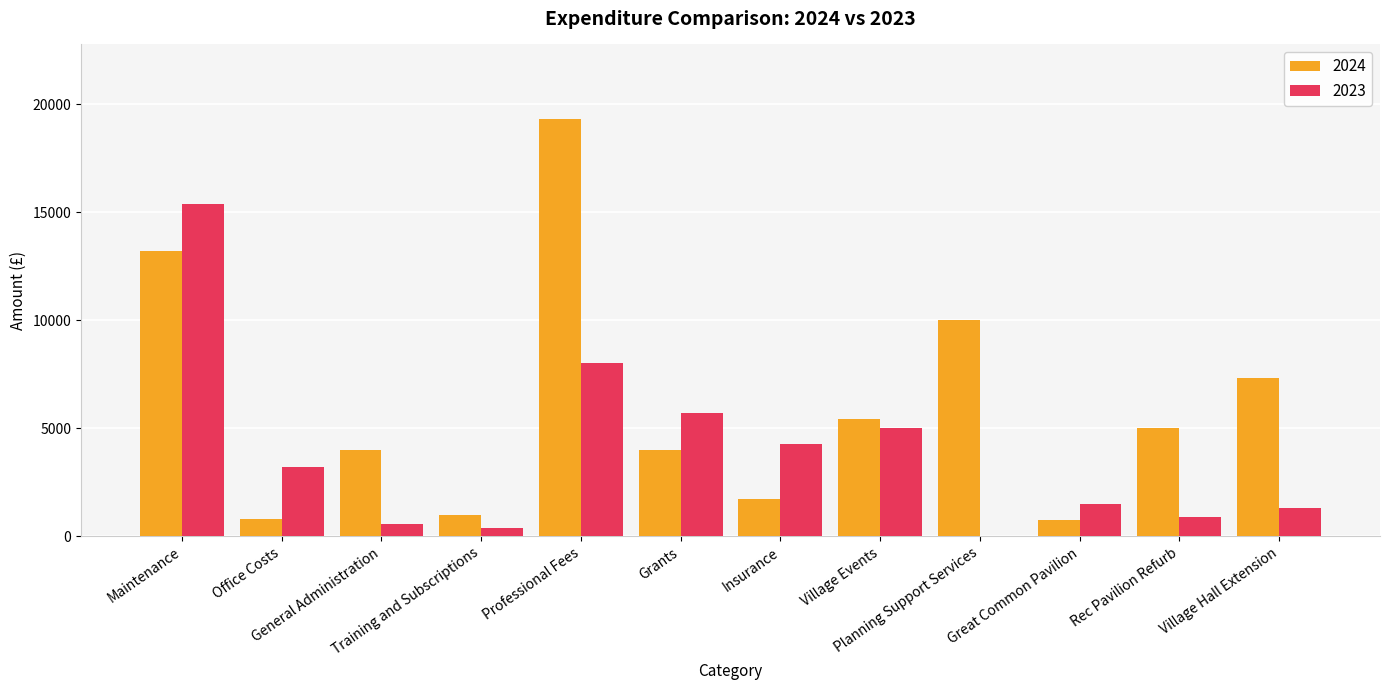

At which category does the chart reach its peak across all series?

Professional Fees